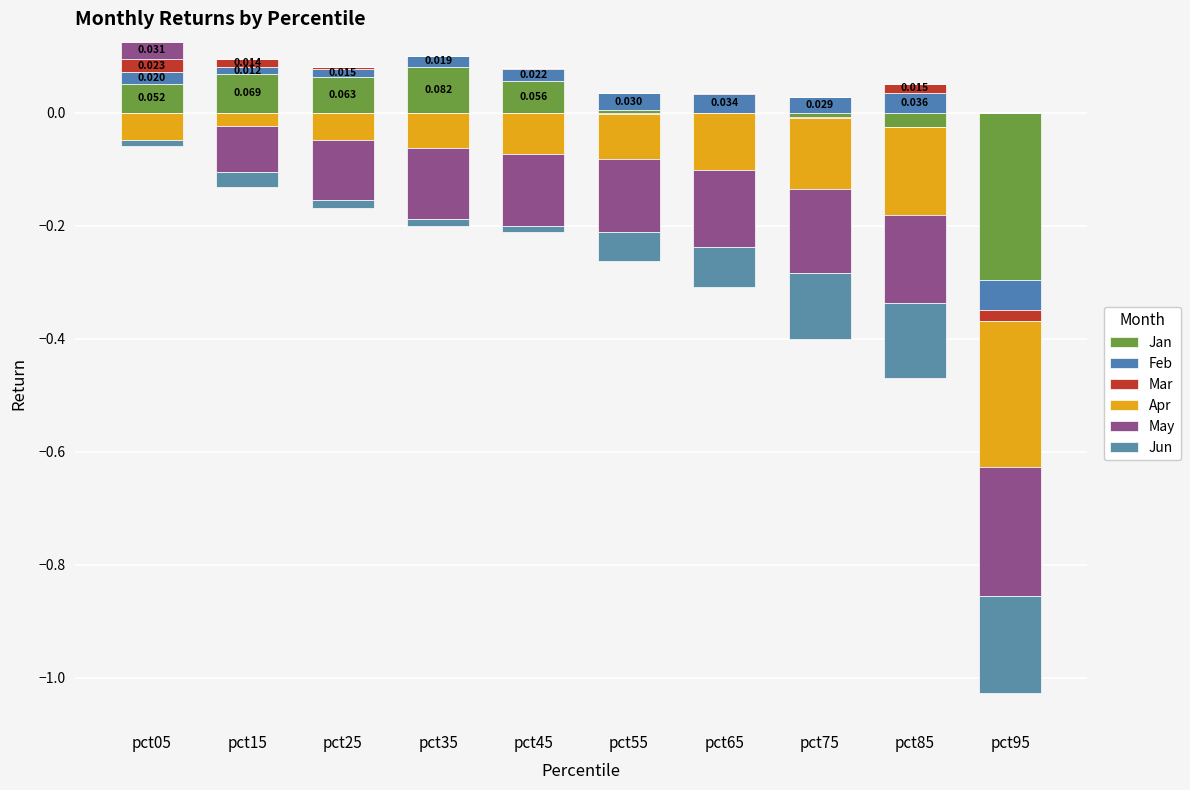

What is the difference between the second highest and second lowest values in the Jan series?

0.1